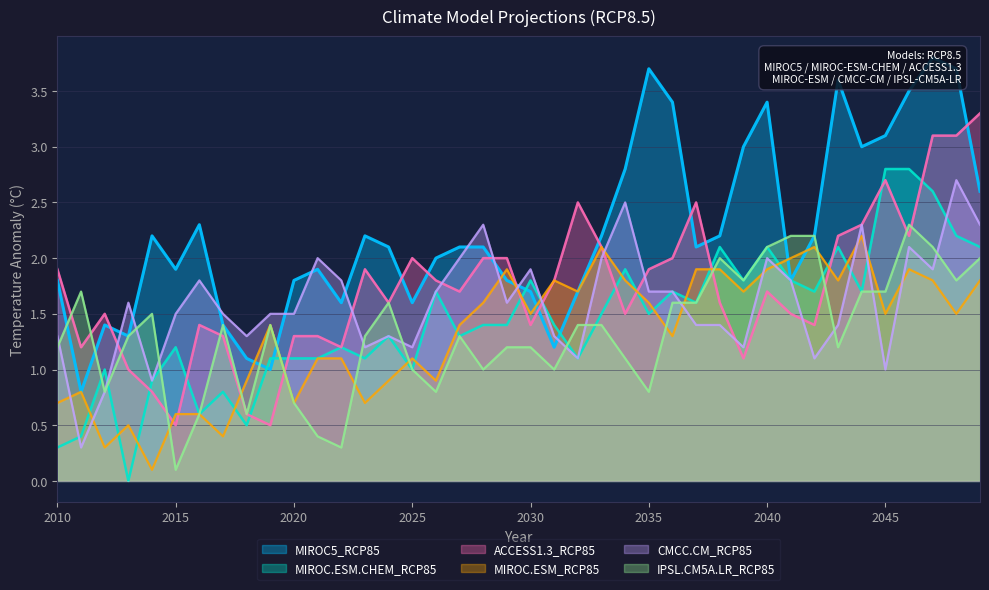

Which series ends up on top after the final intersection of MIROC.ESM_RCP85 and ACCESS1.3_RCP85?

ACCESS1.3_RCP85